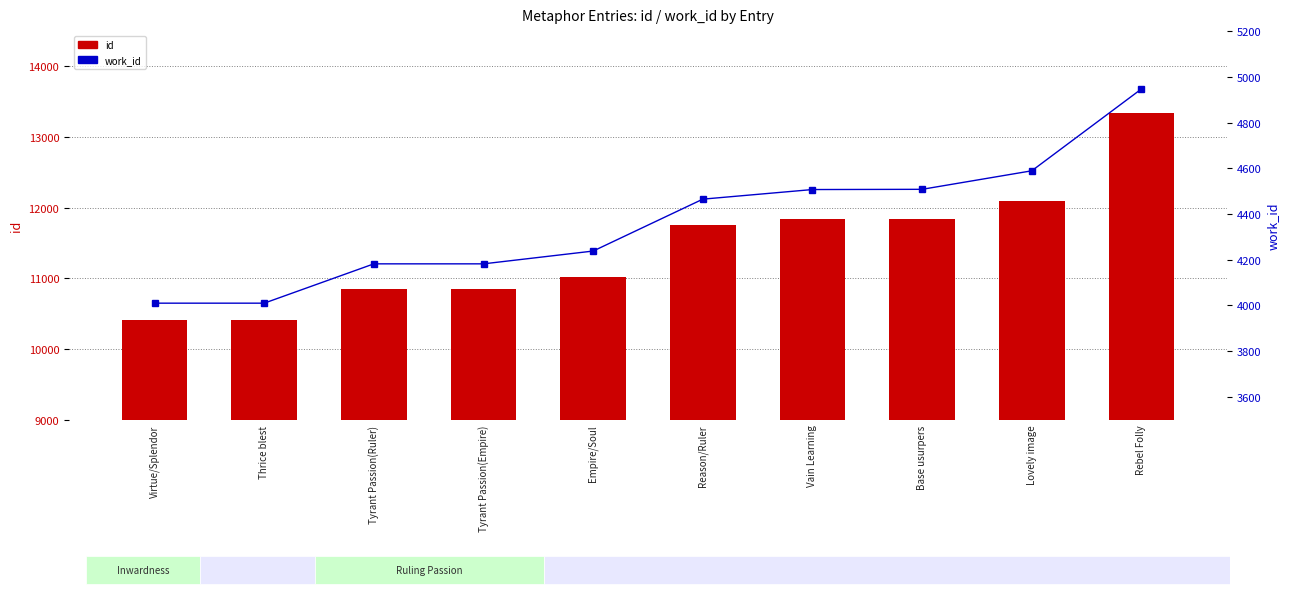

Is the value of work_id at Vain Learning greater than the value of id at Lovely image?

No